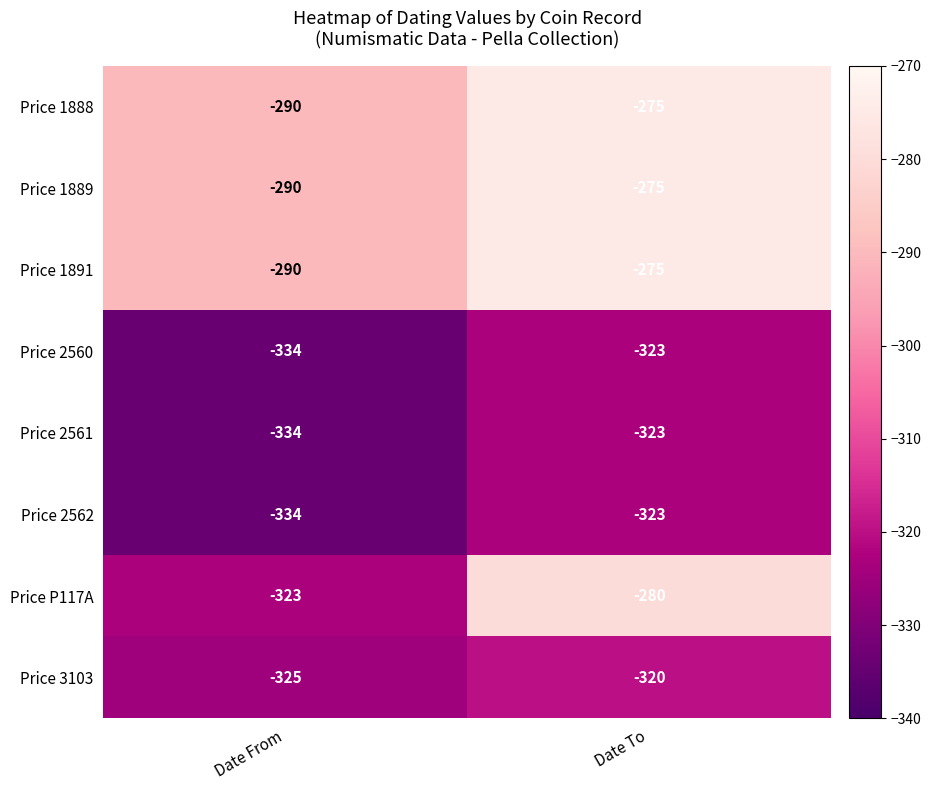

Reading left to right, list all the values displayed in this chart.

Price 1888: Date From=-290	Date To=-275
Price 1889: Date From=-290	Date To=-275
Price 1891: Date From=-290	Date To=-275
Price 2560: Date From=-334	Date To=-323
Price 2561: Date From=-334	Date To=-323
Price 2562: Date From=-334	Date To=-323
Price P117A: Date From=-323	Date To=-280
Price 3103: Date From=-325	Date To=-320